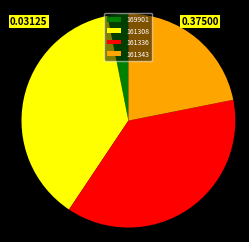

Is the sum of 161343 and 161336 greater than half?

Yes